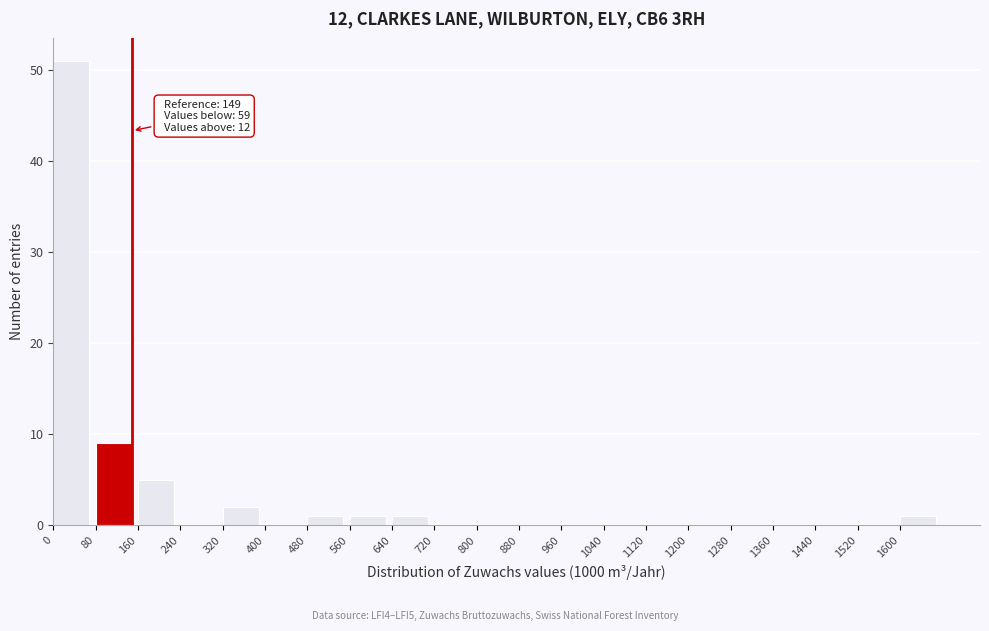

Over which range of the x-axis is the bar tallest?

0 to 80